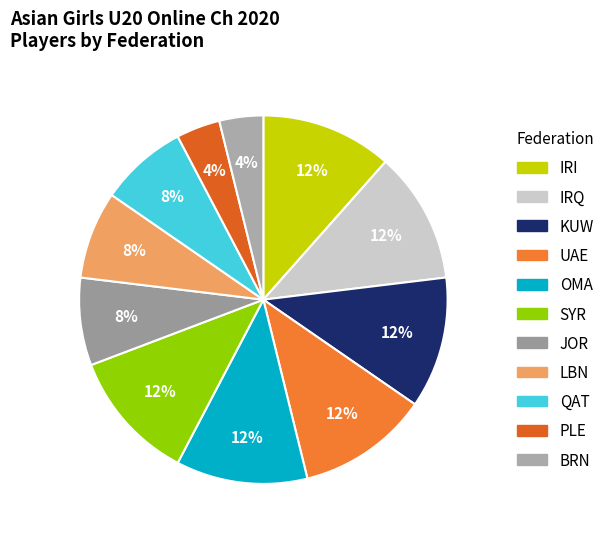

To the nearest percent, what is the difference between the QAT and KUW slice percentages?

4%